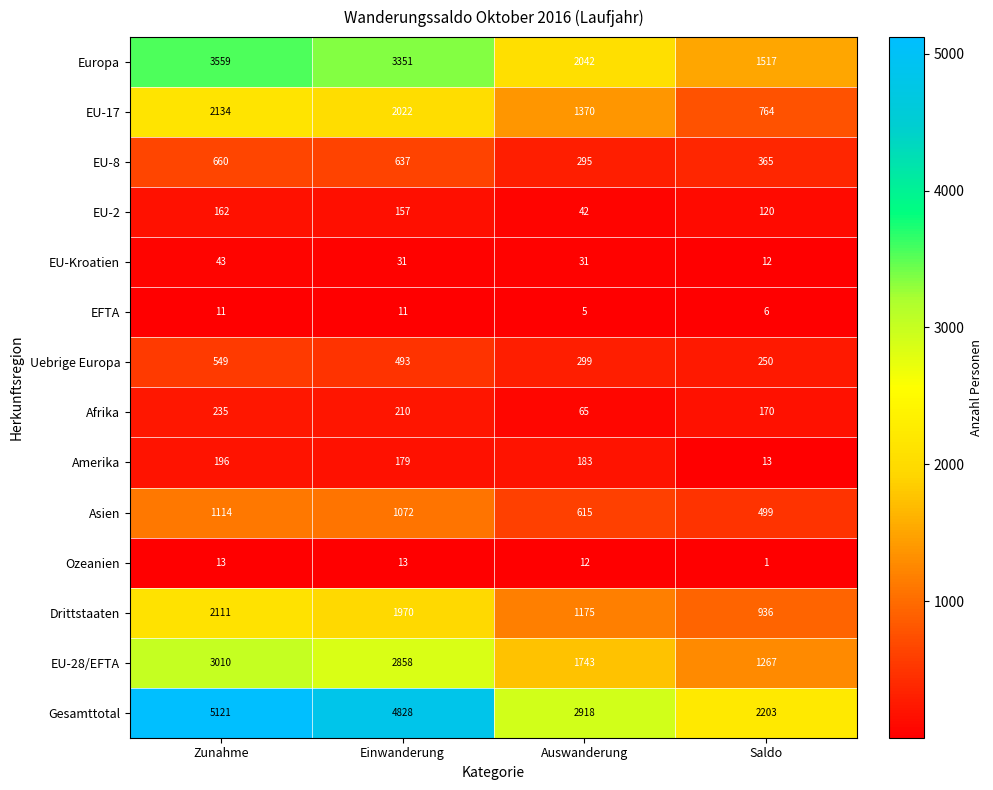

At which category is the sum across all series the highest?

Zunahme